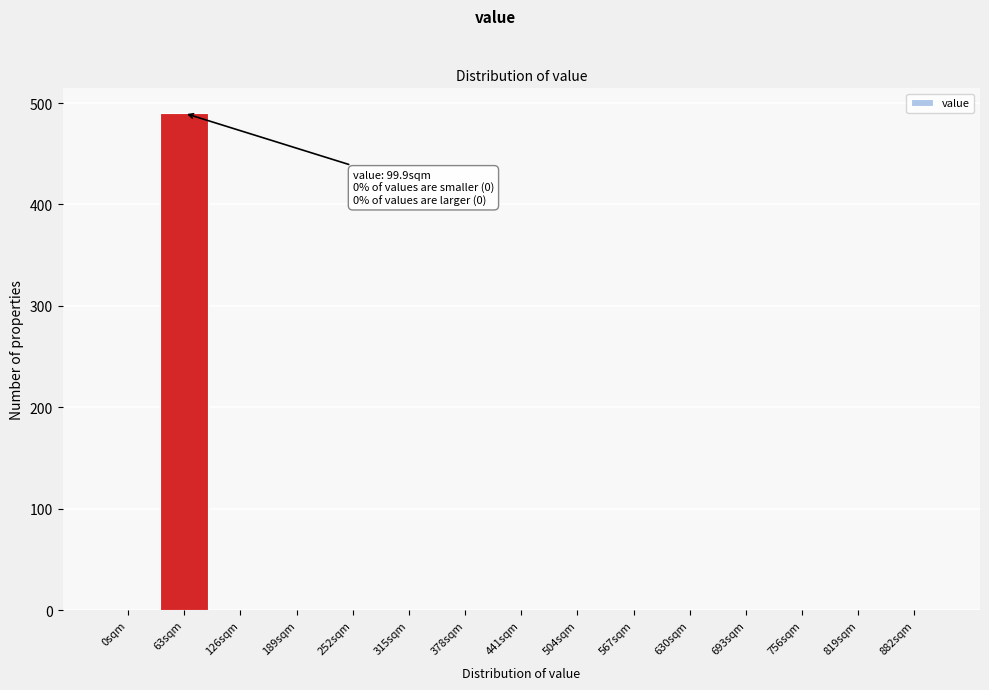

Reading right to left, extract all data points from this chart.

882sqm=0	819sqm=0	756sqm=0	693sqm=0	630sqm=0	567sqm=0	504sqm=0	441sqm=0	378sqm=0	315sqm=0	252sqm=0	189sqm=0	126sqm=0	63sqm=490	0sqm=0